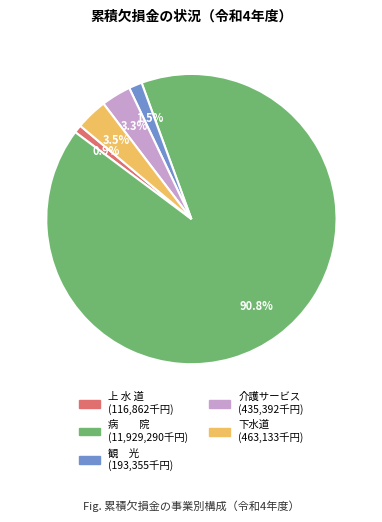

To the nearest percent, what is the difference between the largest and smallest slice percentages?

90%